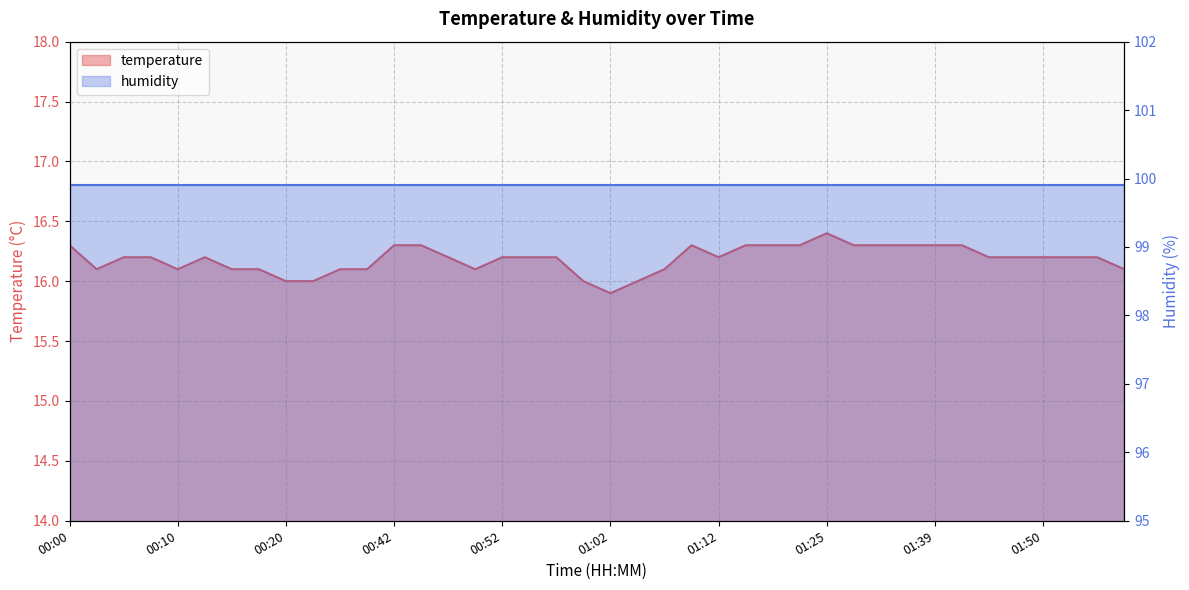

Reading left to right, list all the values displayed in this chart.

16.3	16.1	16.2	16.2	16.1	16.2	16.1	16.1	16.0	16.0	16.1	16.1	16.3	16.3	16.2	16.1	16.2	16.2	16.2	16.0	15.9	16.0	16.1	16.3	16.2	16.3	16.3	16.3	16.4	16.3	16.3	16.3	16.3	16.3	16.2	16.2	16.2	16.2	16.2	16.1